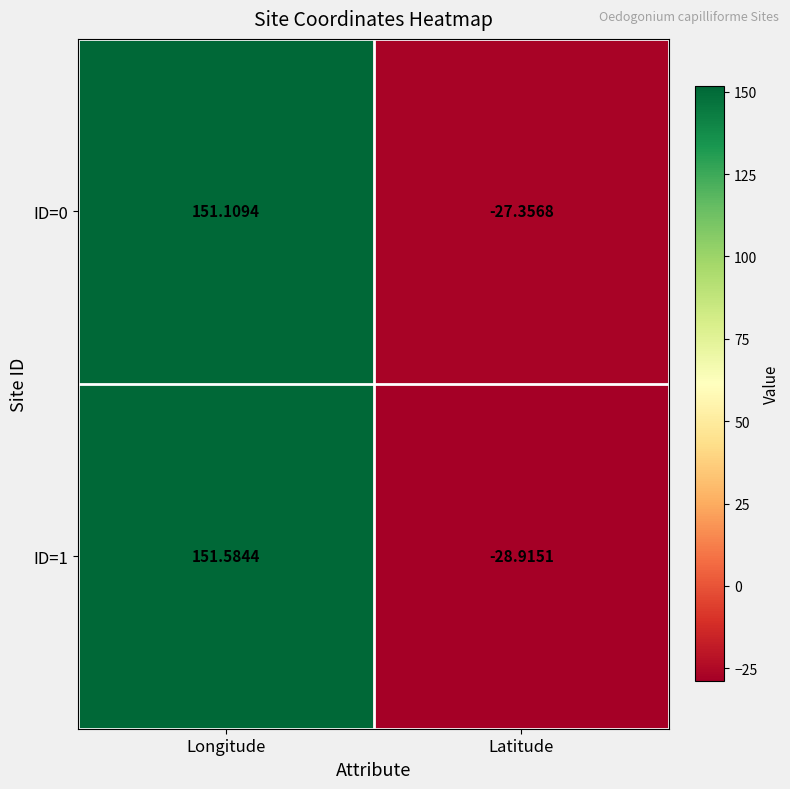

Between Longitude and Latitude, which series saw the biggest shift?

ID=1